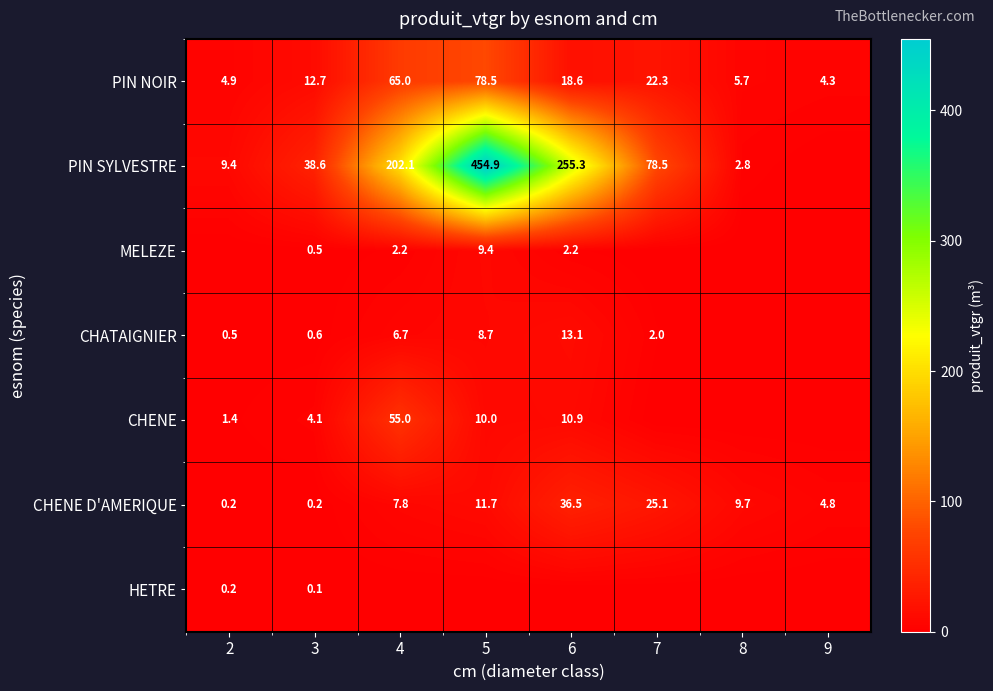

What is the difference between the maximum and second lowest values in the CHENE D'AMERIQUE series?

36.3